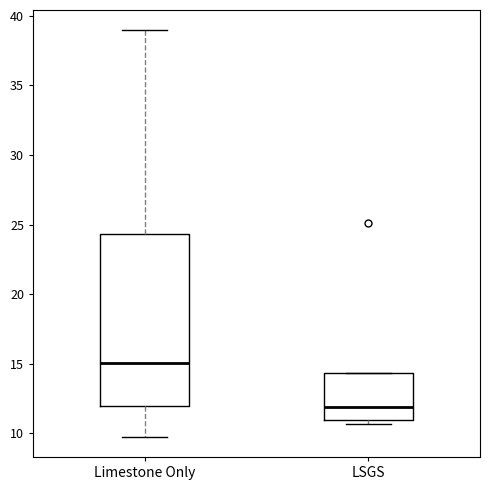

Reading left to right, read every box against the y-axis: the position of its median line, the range the box covers, and the ends of its whiskers. The values are not printed on the chart, so give them approximately, as read against the axis.

Limestone Only: median 15.0, box 12.0 to 24.5, whiskers 10.0 to 39.0
LSGS: median 12.0, box 11.0 to 14.5, whiskers 10.5 to 14.5